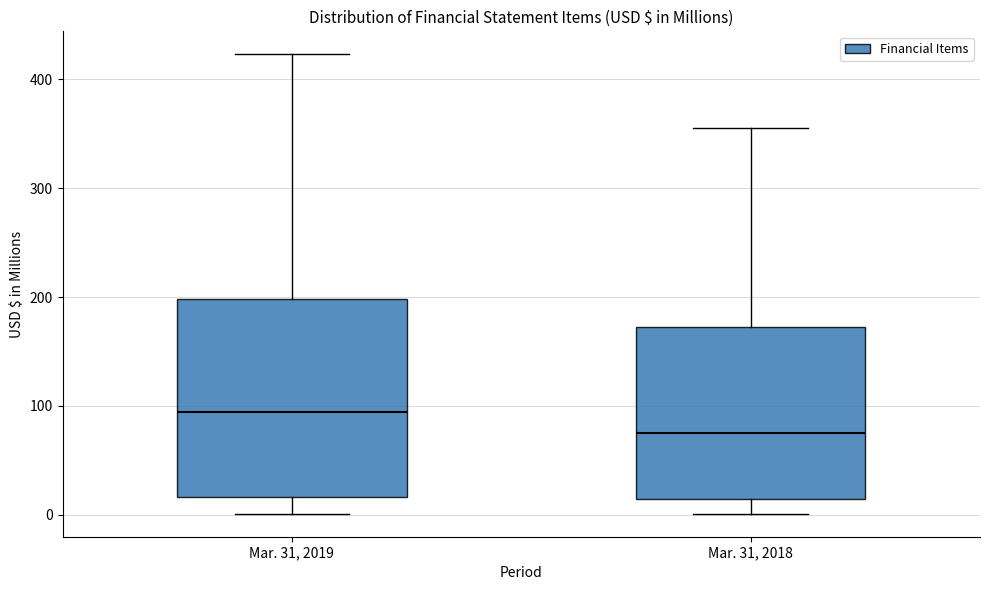

Which box's median line is the highest?

Mar. 31, 2019